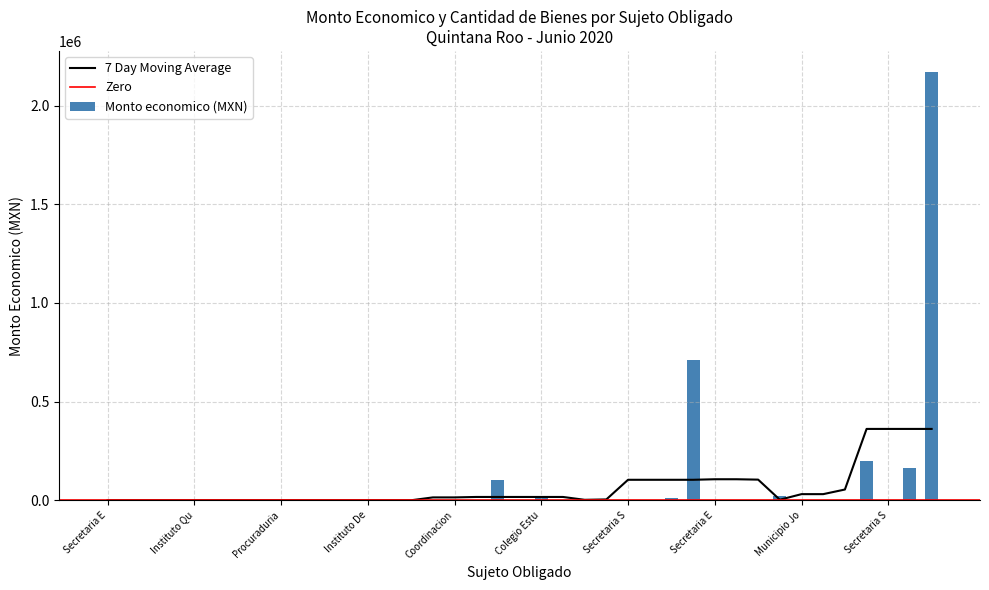

The chart shows a value of -1001946.6 at 17. True or false?

False